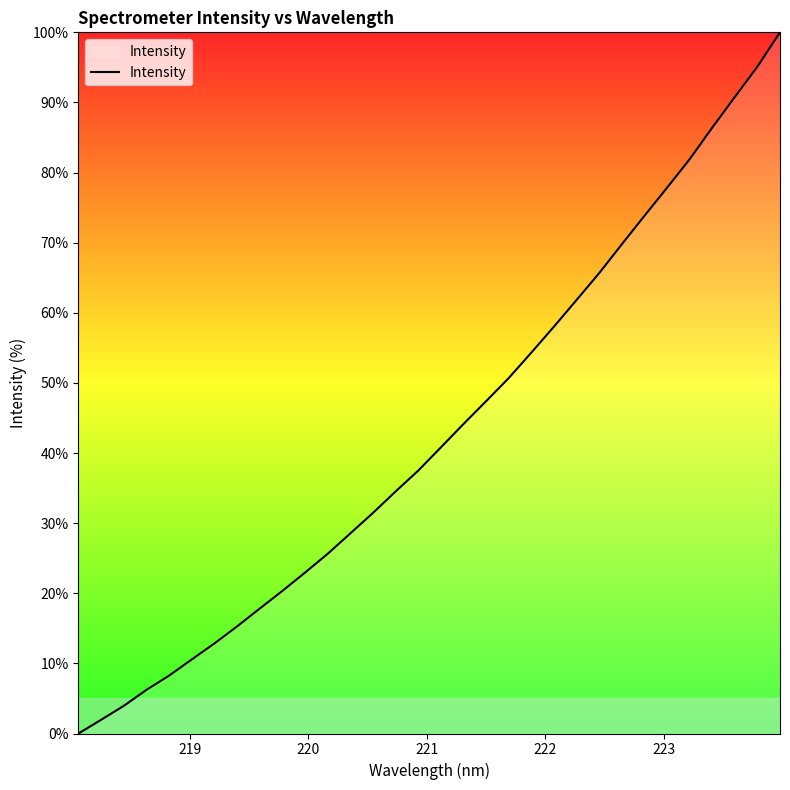

How many categories are shown in the chart?

32